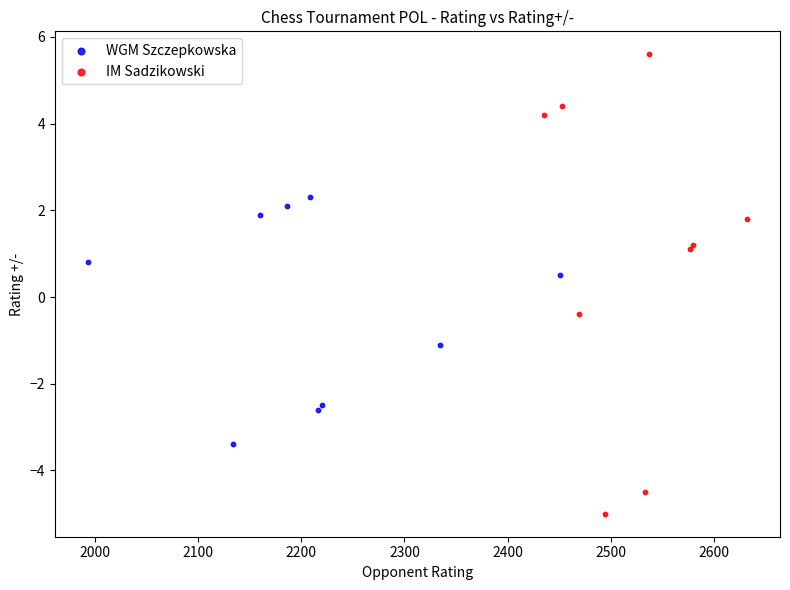

Which series reaches the minimum Y coordinate?

IM Sadzikowski